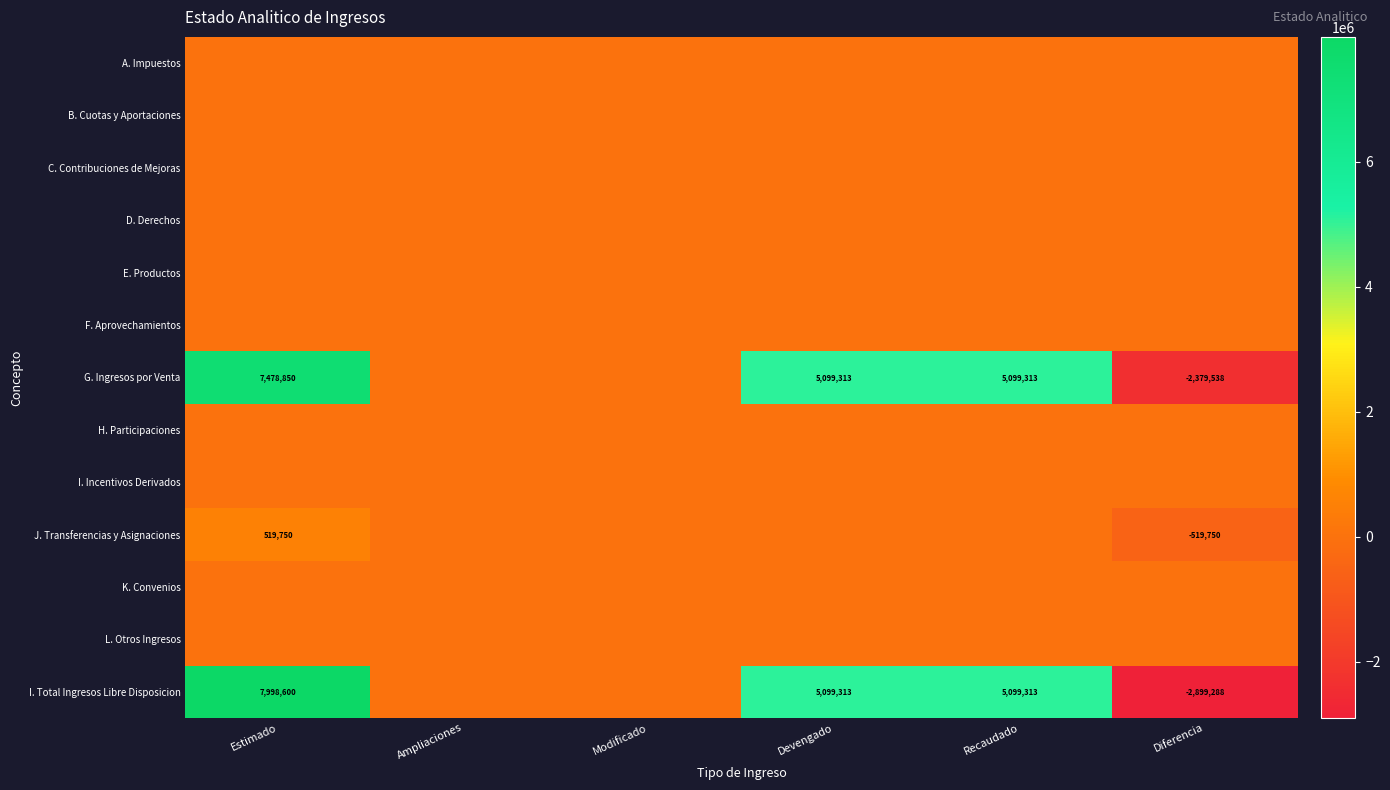

True or false: I. Total Ingresos Libre Disposicion has a value of 5099313 at Recaudado.

True